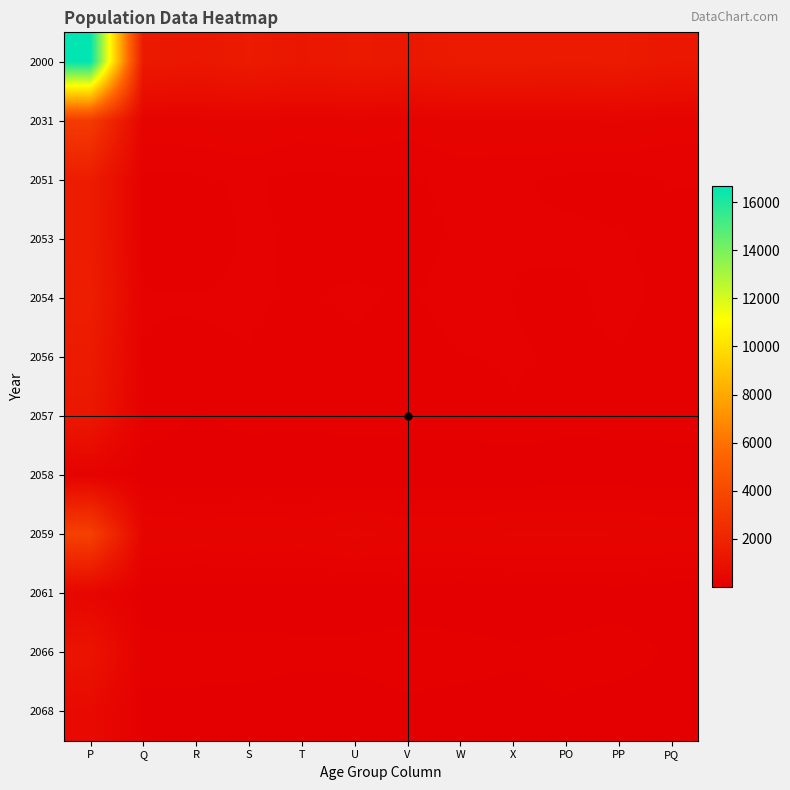

Which label corresponds to the smallest value in the chart?

S